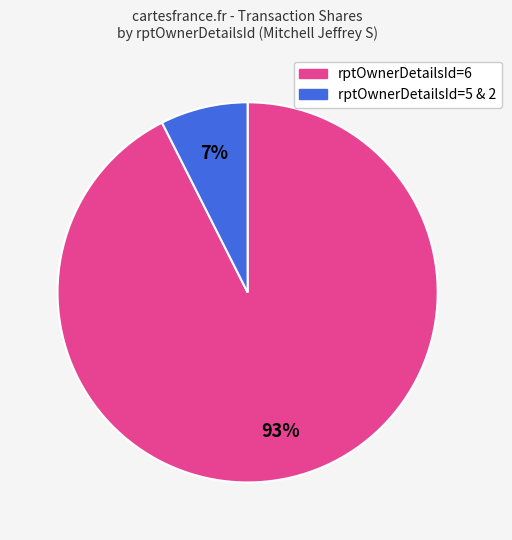

Does any single category account for the majority?

Yes